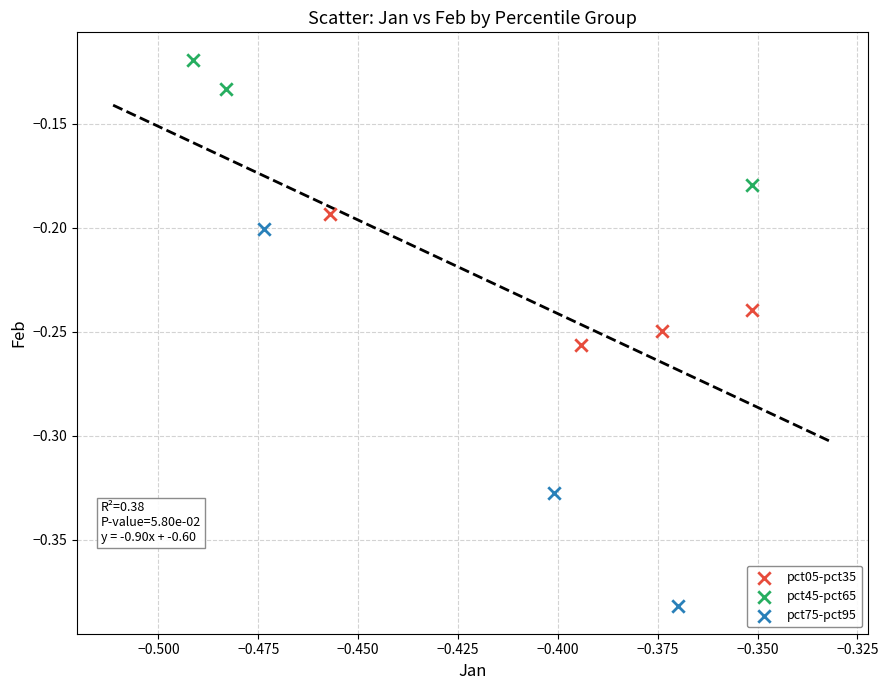

Which series reaches the maximum Y coordinate?

pct45-pct65